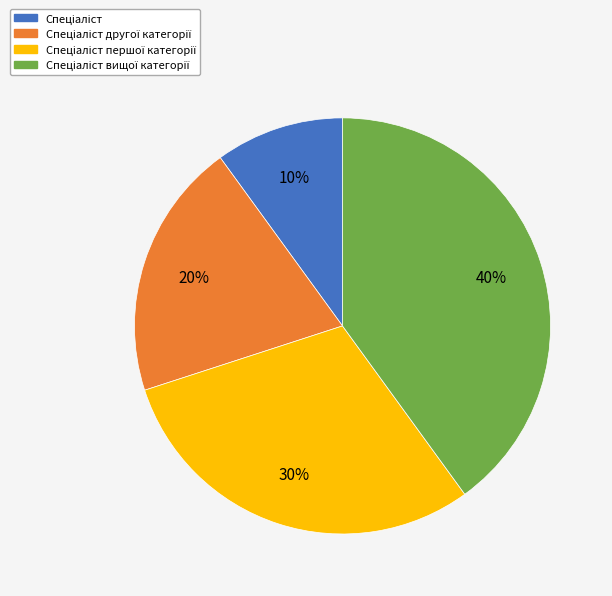

Does any single category account for the majority?

No